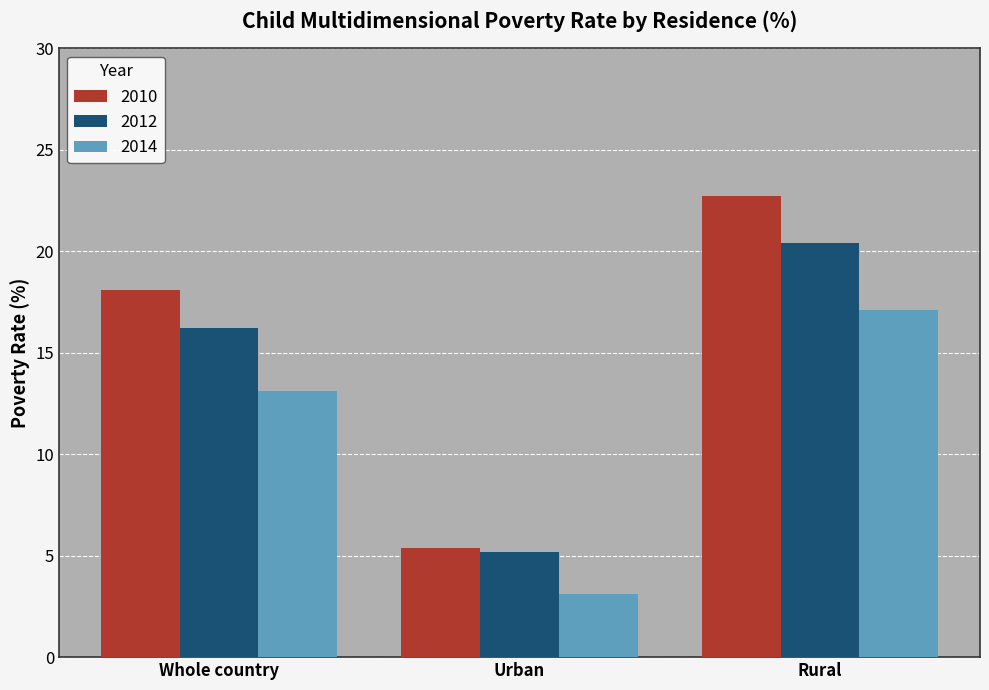

Are the bars grouped side by side (vs. stacked)?

Yes